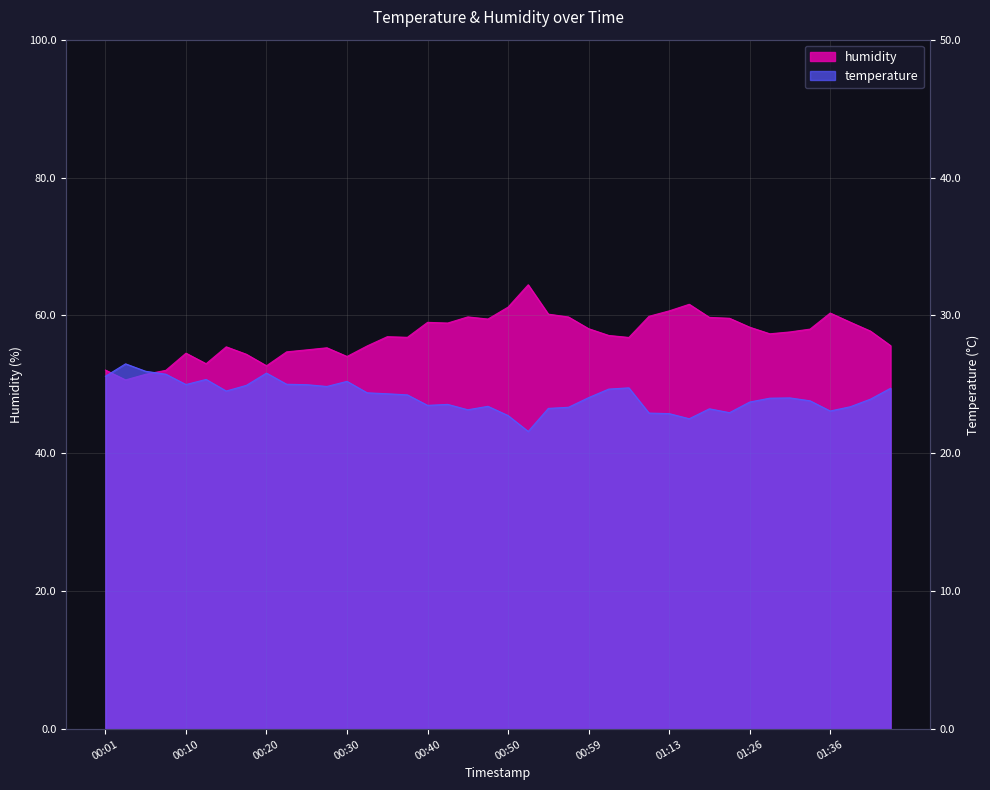

Which series changed the most between 00:08 and 01:41?

humidity